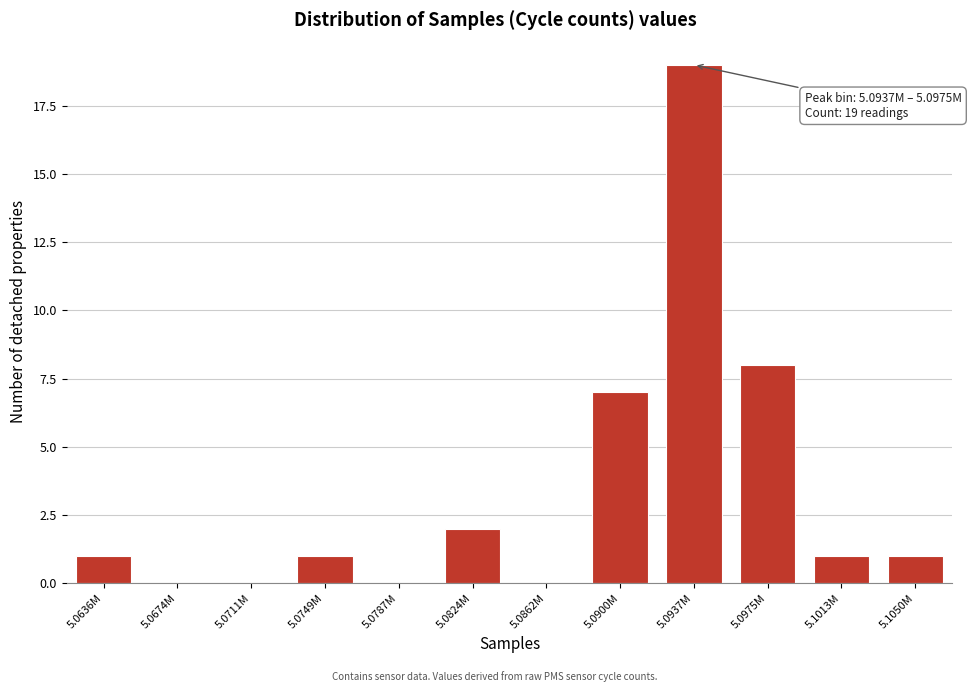

Reading left to right, extract all data points from this chart.

5.0636M=1	5.0674M=0	5.0711M=0	5.0749M=1	5.0787M=0	5.0824M=2	5.0862M=0	5.0900M=7	5.0937M=19	5.0975M=8	5.1013M=1	5.1050M=1